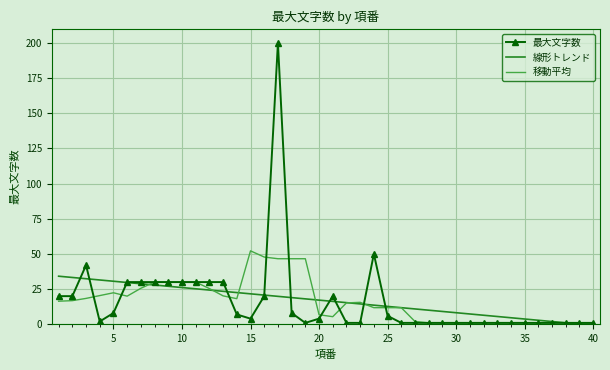

What is the highest value of the 線形トレンド series?

34.2